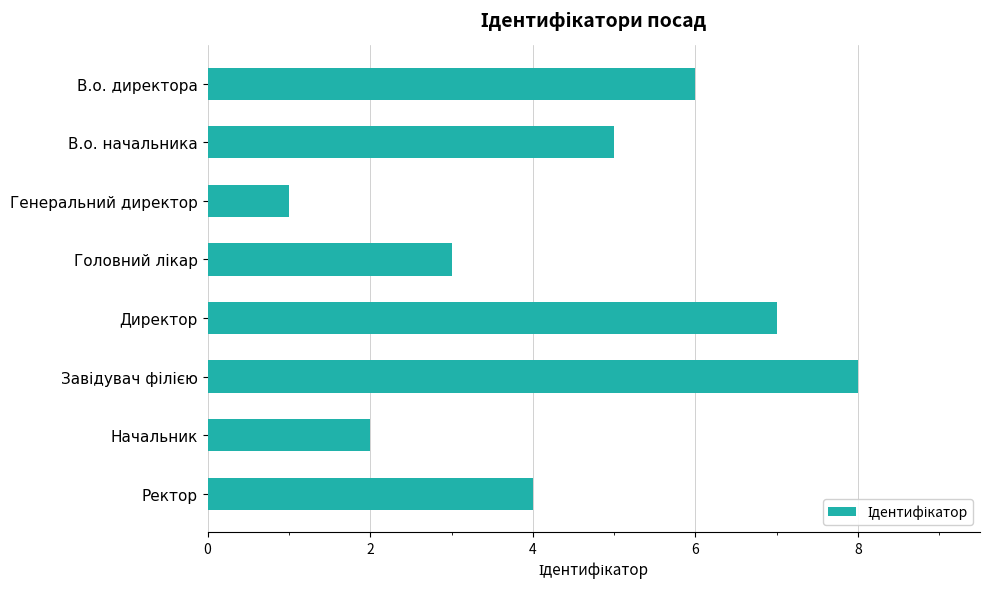

What is the maximum value shown in the chart?

8